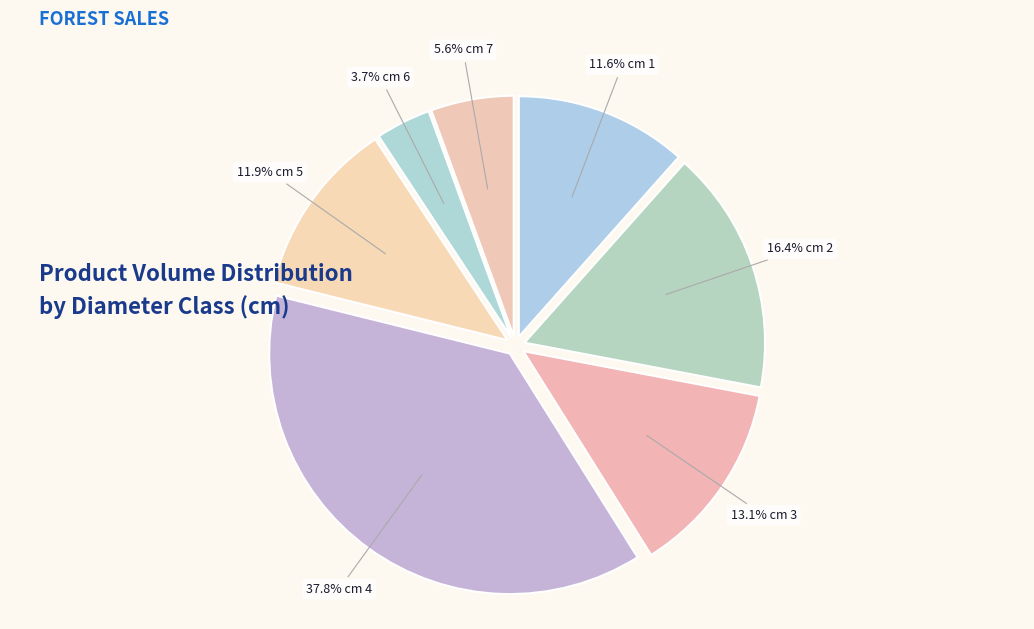

Count the number of slices in the pie.

7